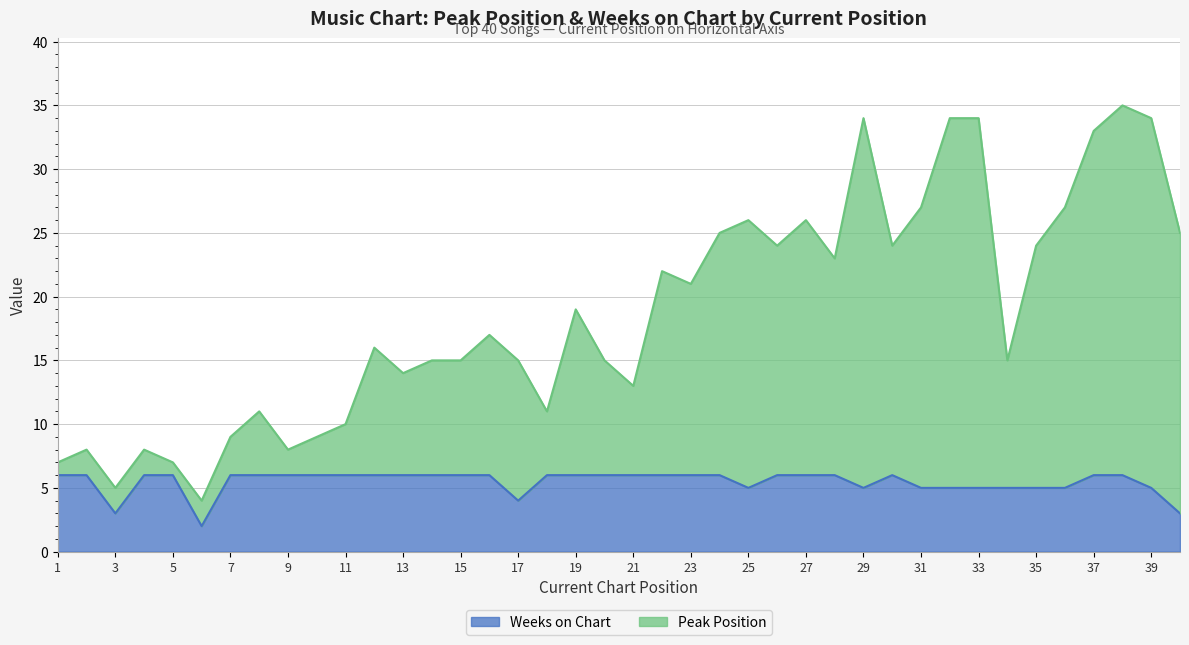

Count the number of categories in the chart.

40